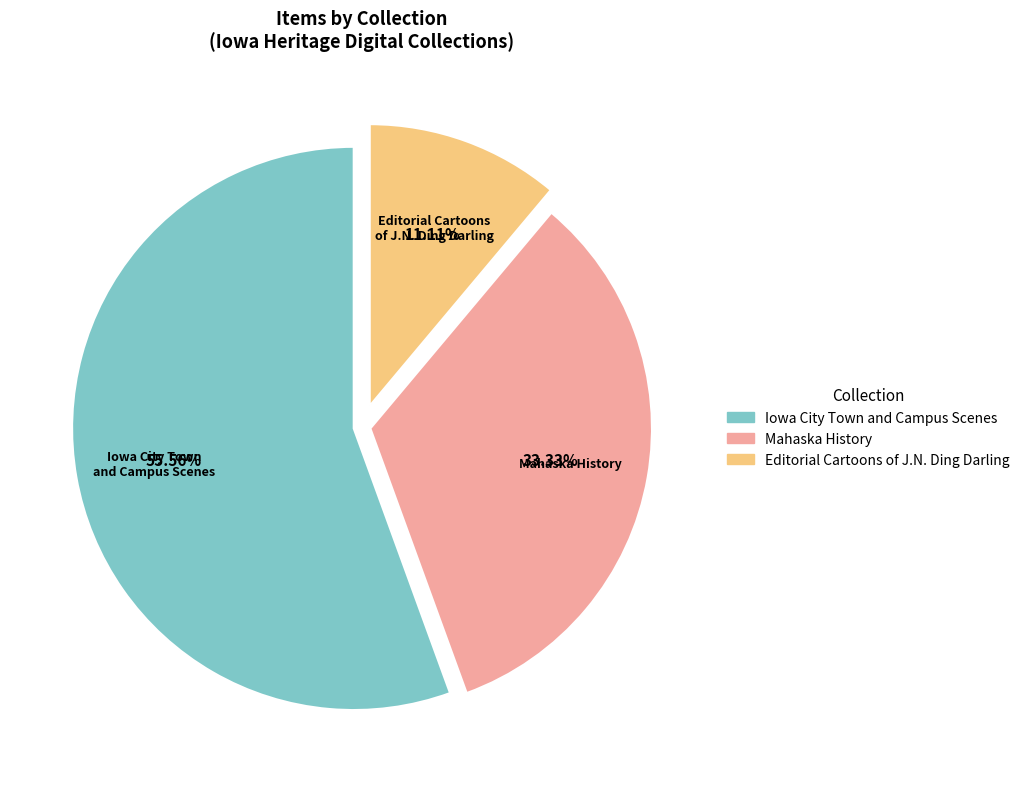

Which slice is the smallest?

Editorial Cartoons of J.N. Ding Darling